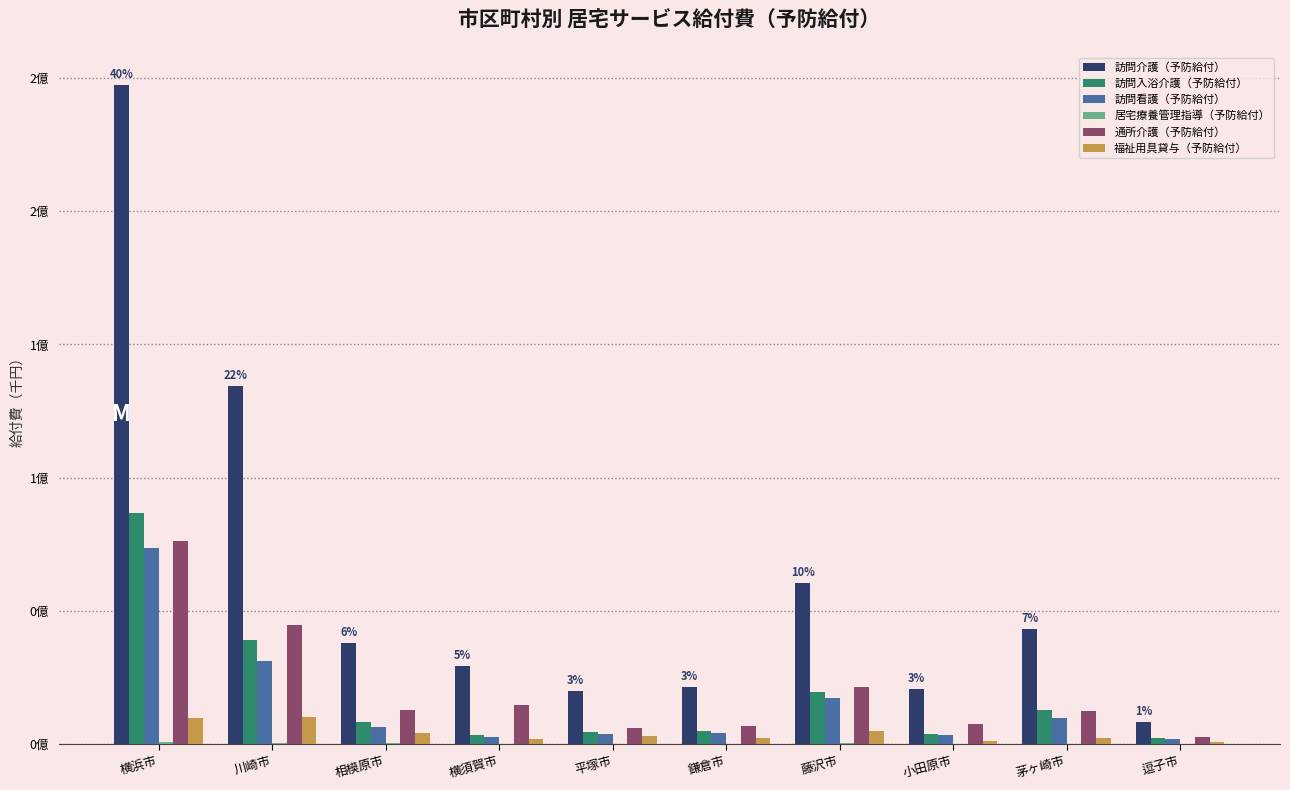

Are the bars horizontal?

No